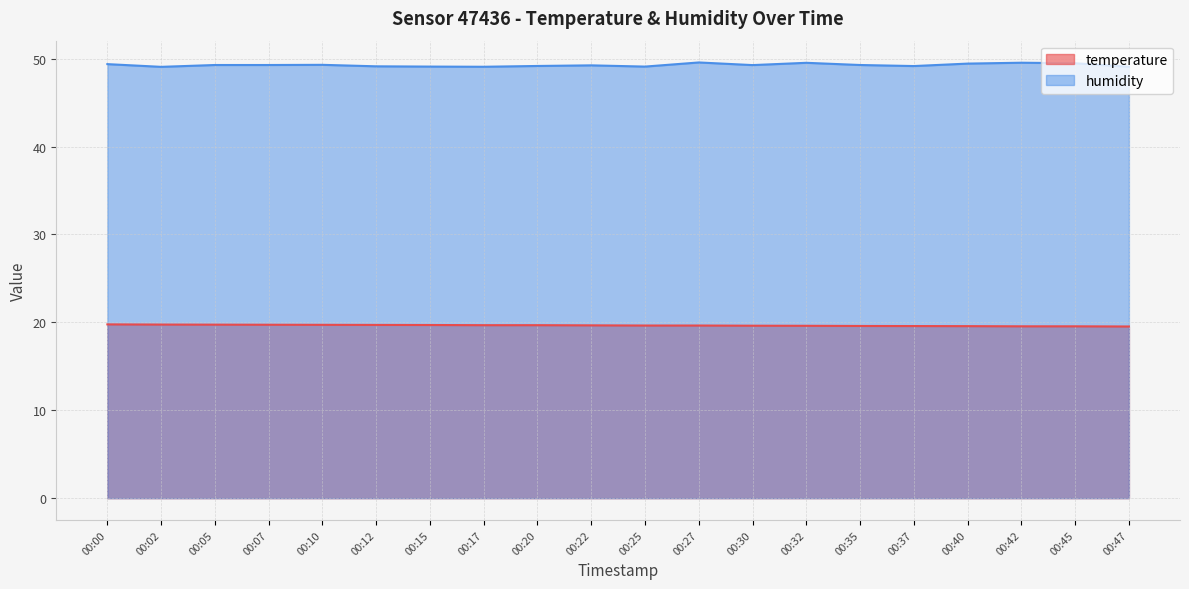

Which series changed the most between 00:07 and 00:32?

humidity